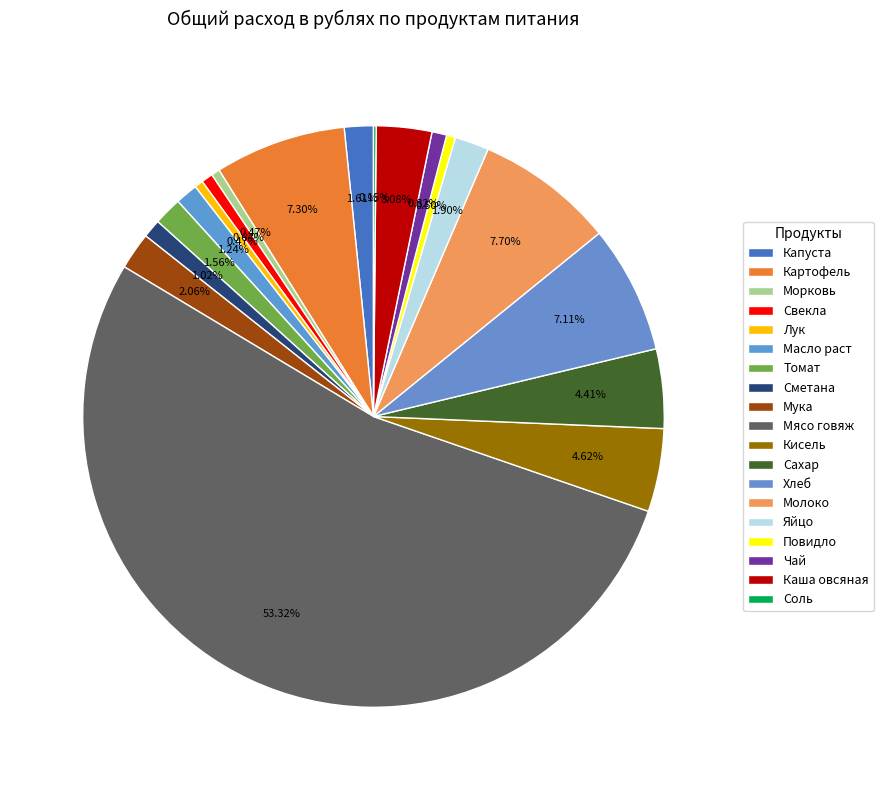

Rank the categories by value from lowest to highest.

Соль, Морковь, Лук, Повидло, Свекла, Чай, Сметана, Масло раст, Томат, Капуста, Яйцо, Мука, Каша овсяная, Сахар, Кисель, Хлеб, Картофель, Молоко, Мясо говяж